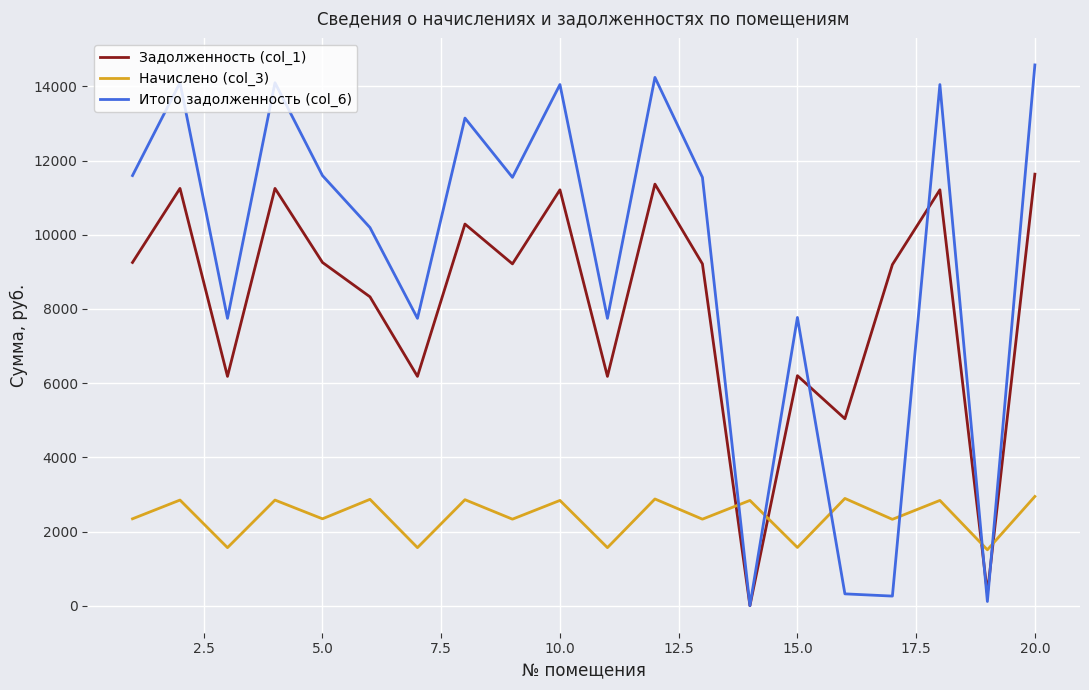

Which series has the largest range (max minus min)?

Итого задолженность (col_6)